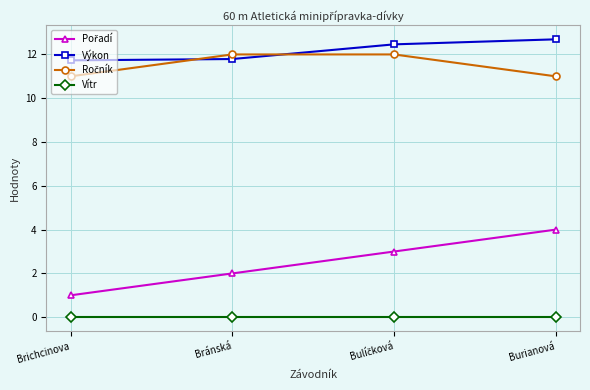

Is this an area chart (filled region under the line)?

No